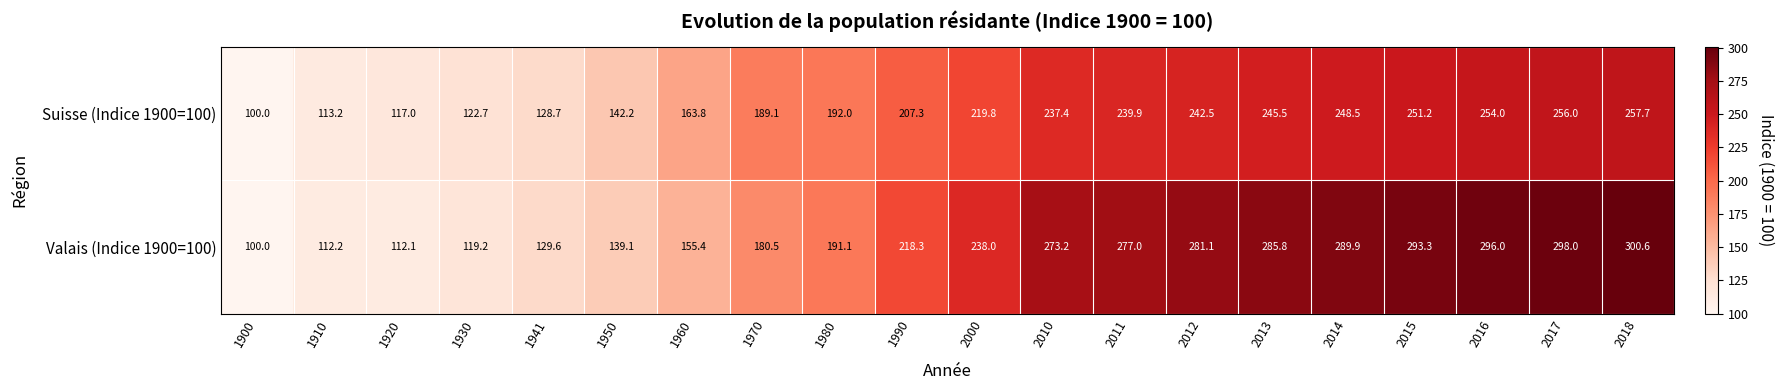

At which label does Valais (Indice 1900=100) reach its peak?

2018